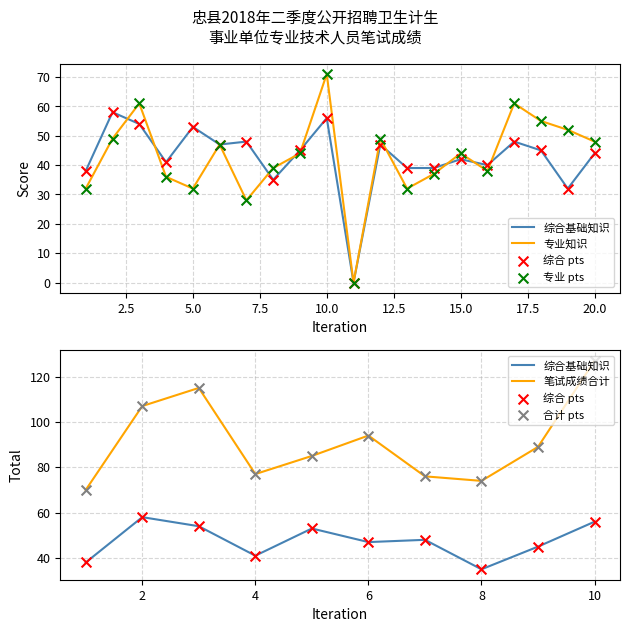

Which series has the largest Y range (max minus min)?

专业知识